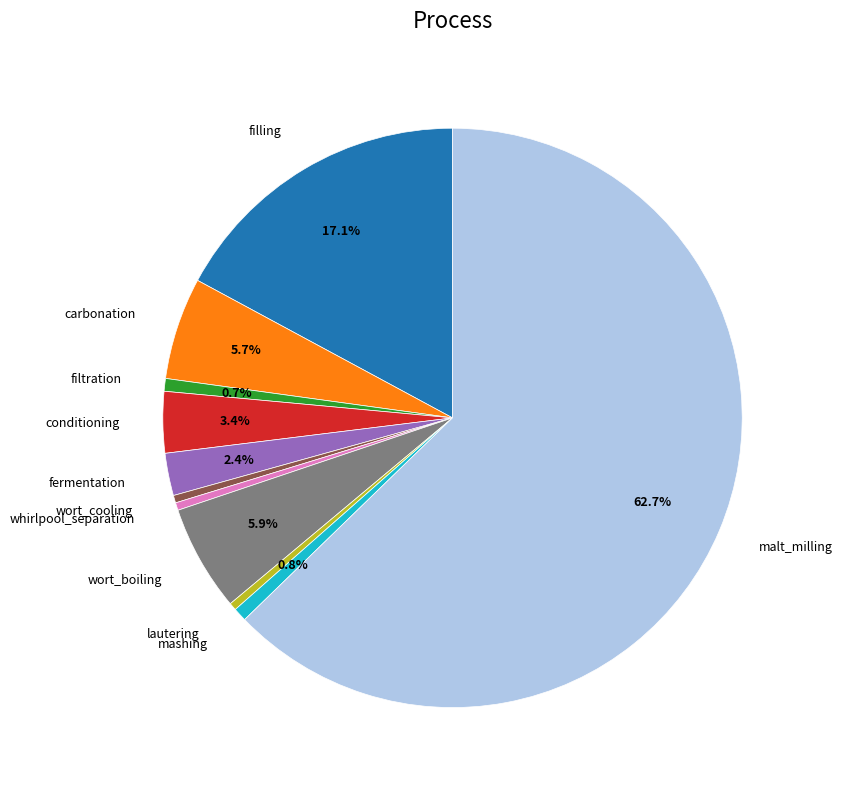

Is there a majority slice in this chart?

Yes